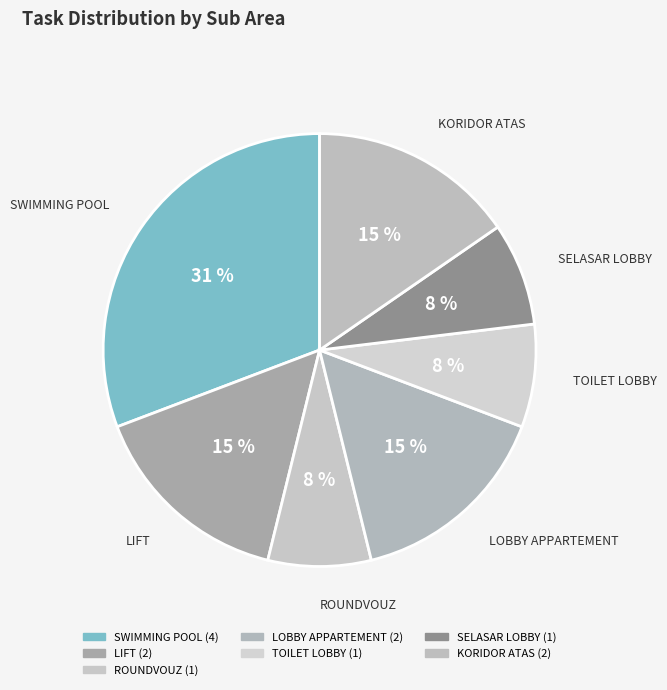

Which slice is the smallest?

ROUNDVOUZ